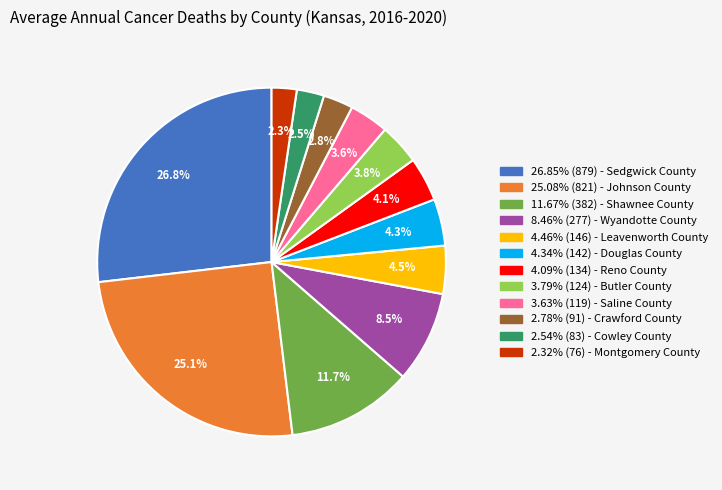

How many slices are in this pie chart?

12